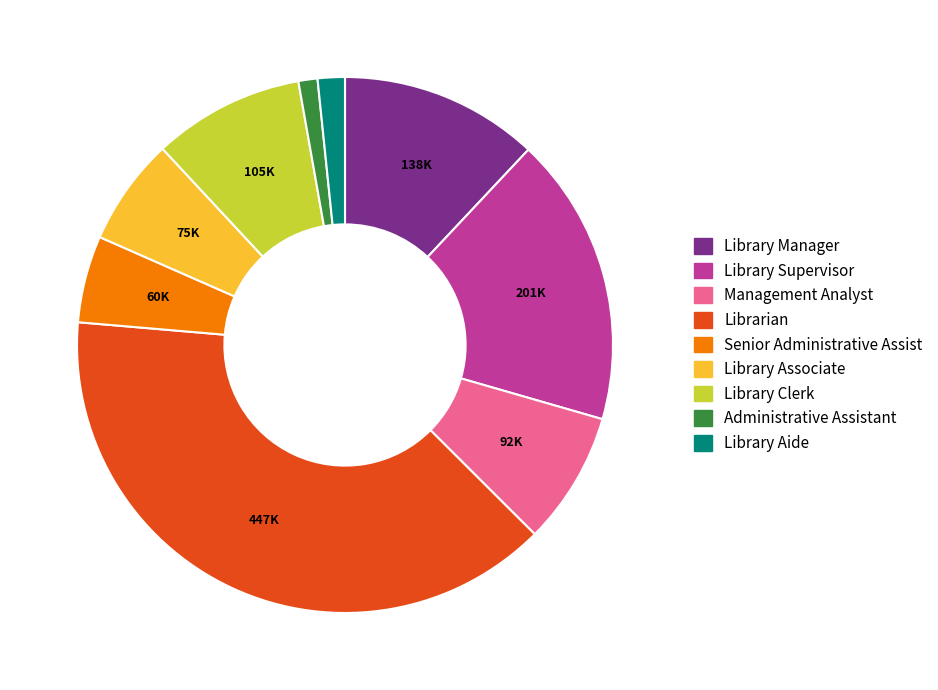

Between Senior Administrative Assist and Librarian, which is larger?

Librarian